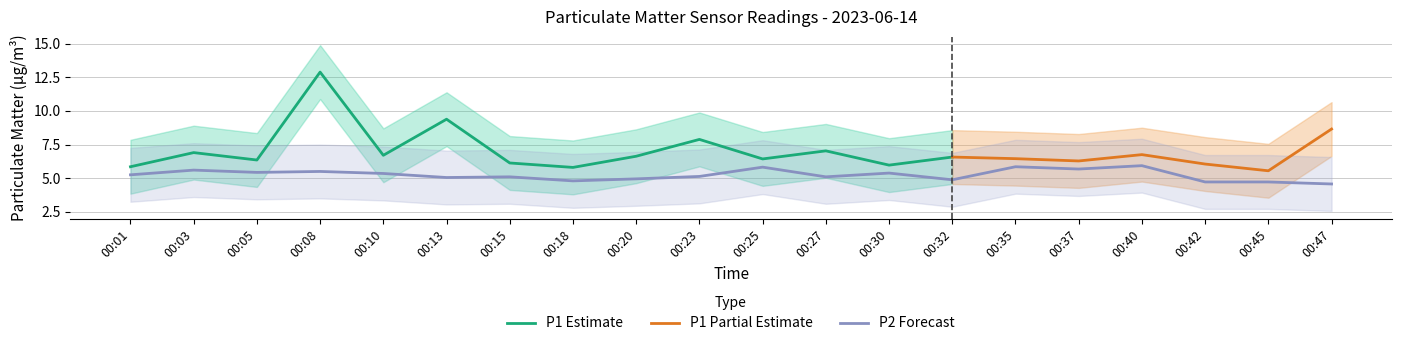

How many points are lower than both their immediate neighbors (excluding endpoints)?

6